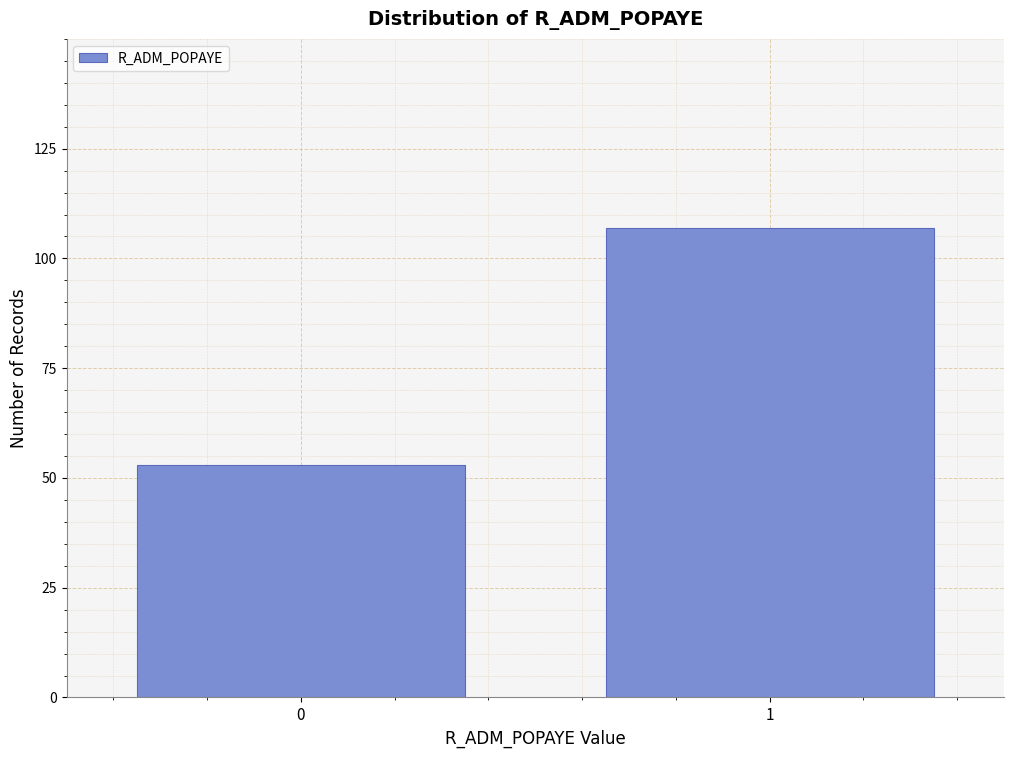

Reading left to right, extract all data points from this chart.

53	107